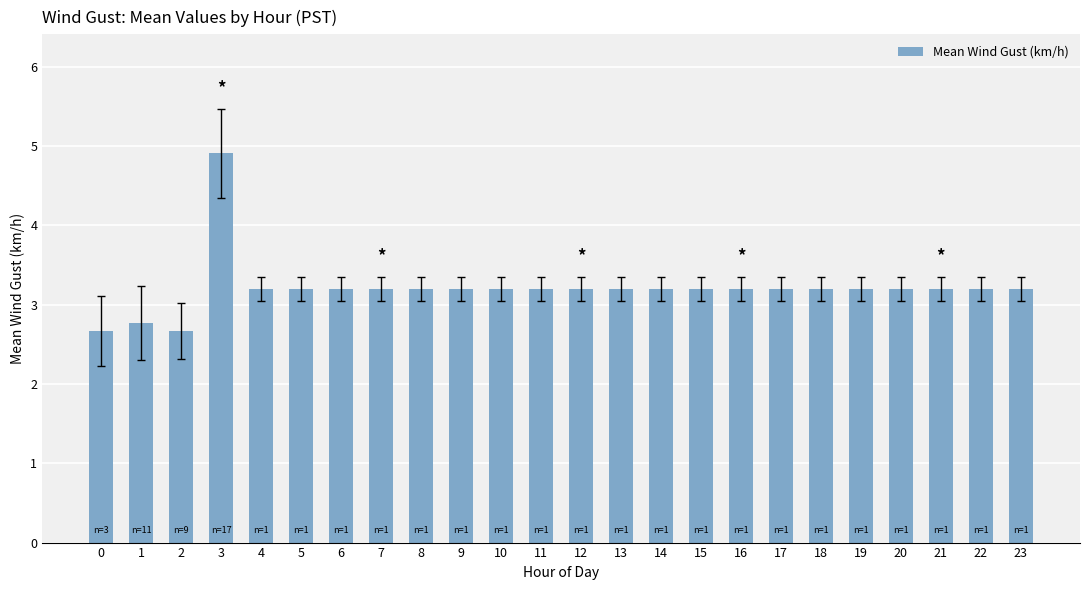

At which category does the chart reach its peak across all series?

3